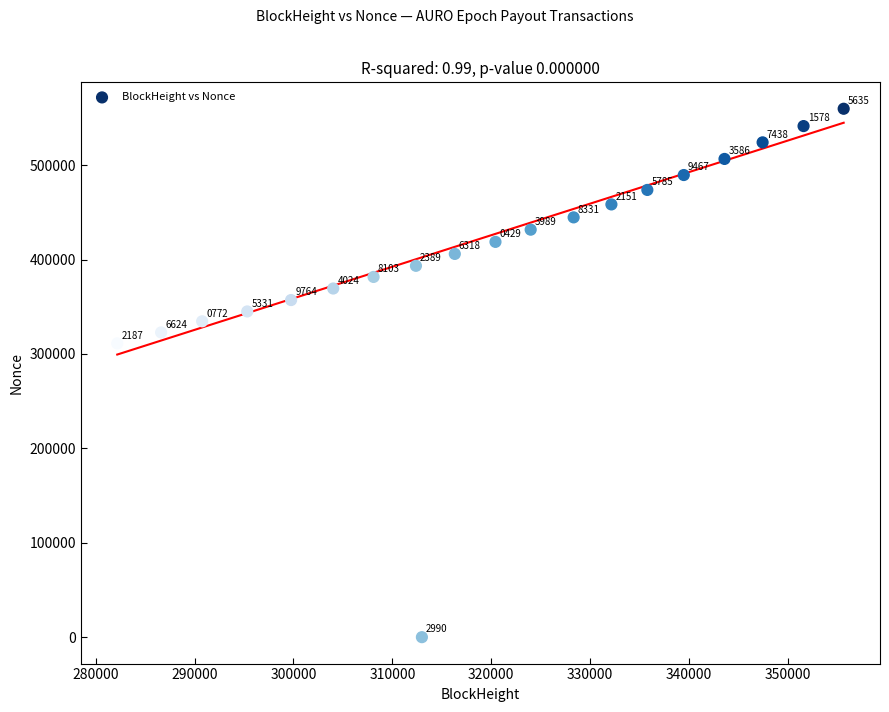

What Y value in the scatter plot is closest to 279893?

311184